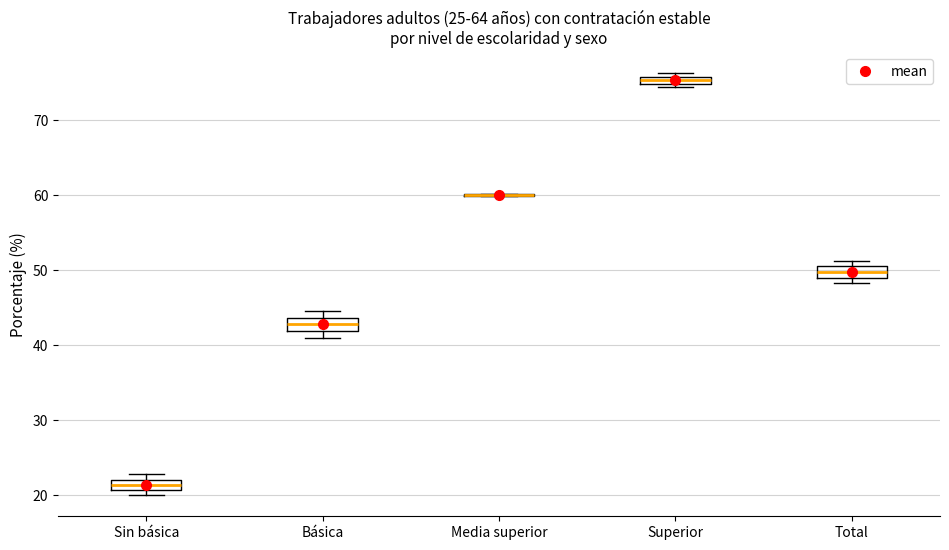

Where is the lower edge of the box for Superior on the y-axis? The values are not printed on the chart, so give them approximately, as read against the axis.

75